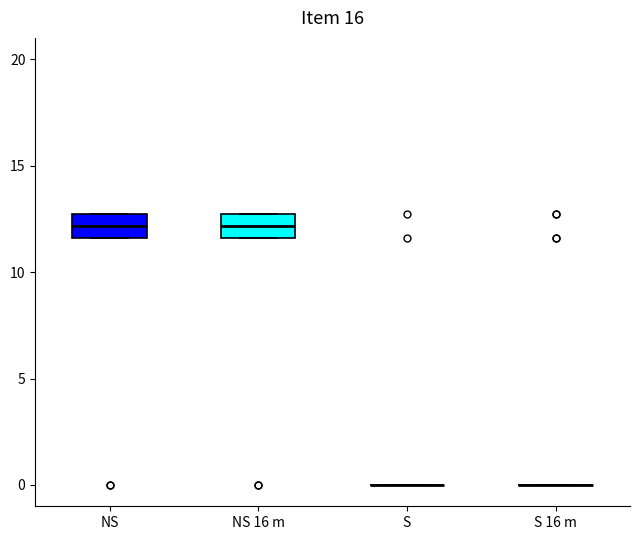

Reading left to right, transcribe this box plot: for each box, give where its median line is, the range the box spans, and where its two whiskers end, as read against the y-axis. The values are not printed on the chart, so give them approximately, as read against the axis.

NS: median 12.0, box 11.5 to 13.0, whiskers 11.5 to 13.0
NS 16 m: median 12.0, box 11.5 to 13.0, whiskers 11.5 to 13.0
S: box collapsed to a line at 0.0, whiskers 0.0 to 0.0
S 16 m: box collapsed to a line at 0.0, whiskers 0.0 to 0.0